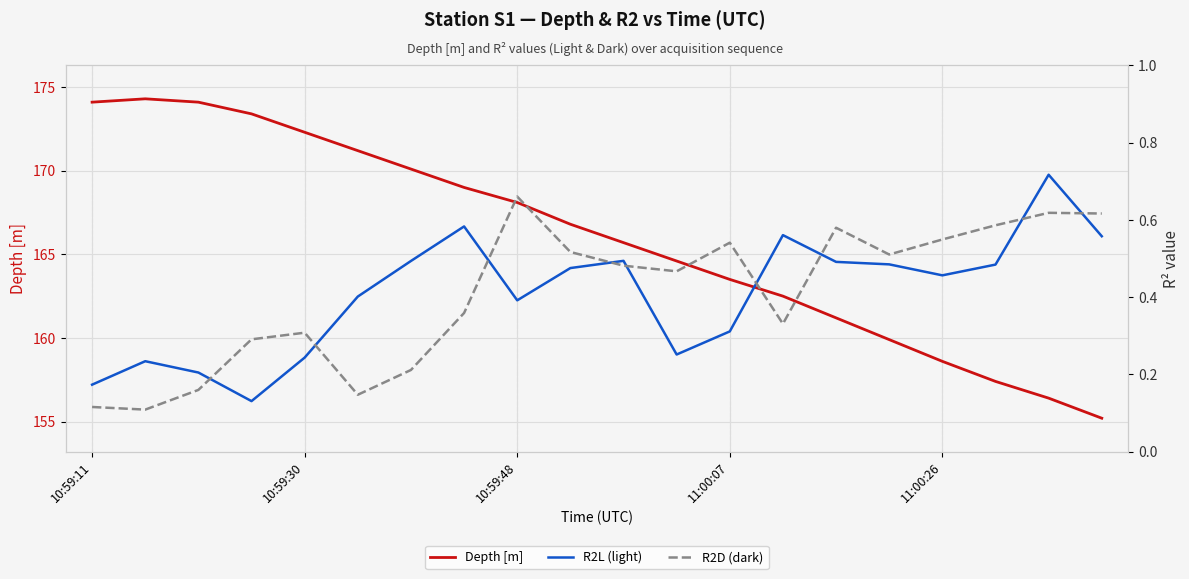

True or false: Depth [m] has a value of 229.3 at 10:59:30.

False